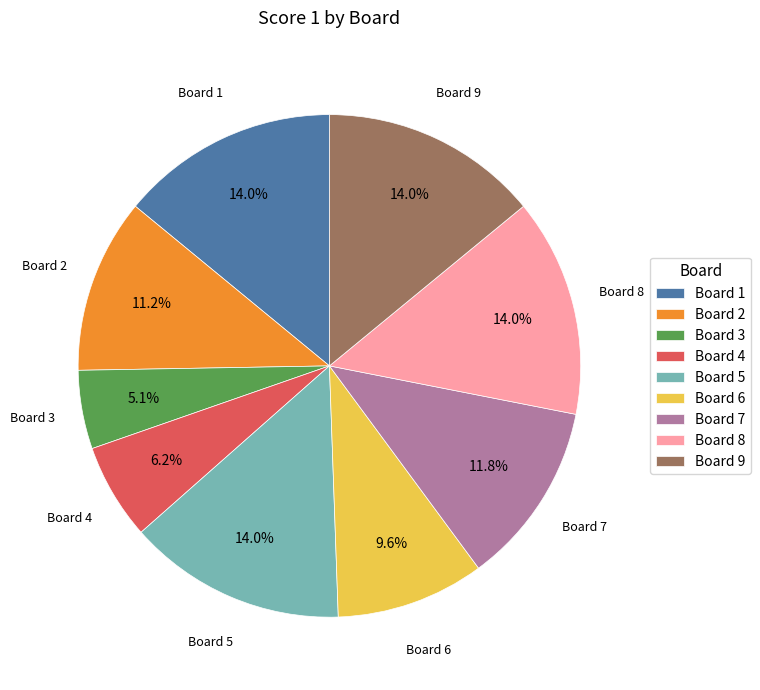

How many slices are in this pie chart?

9